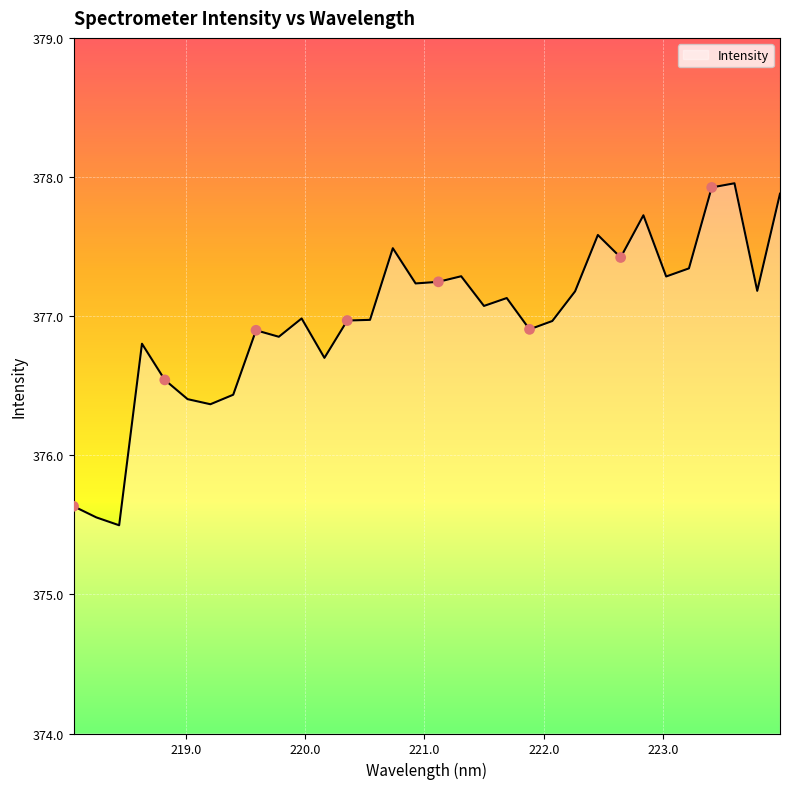

What is the difference between the maximum and minimum values?

2.5